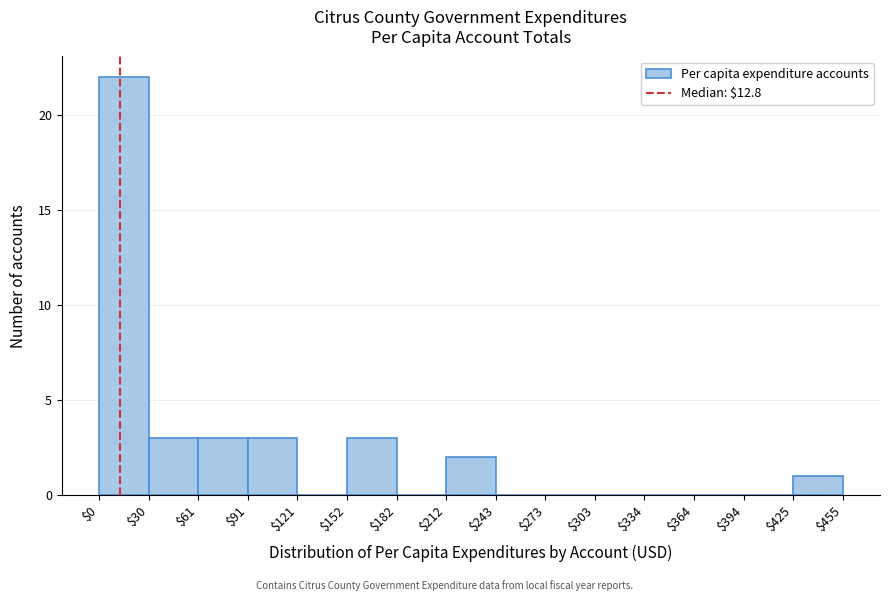

Reading left to right, list every bar in this chart as the range it spans on the x-axis followed by its height. The values are not printed on the chart, so give them approximately, as read against the axis.

$0 to $30: 22
$30 to $61: 3
$61 to $91: 3
$91 to $121: 3
$121 to $152: 0
$152 to $182: 3
$182 to $212: 0
$212 to $243: 2
$243 to $273: 0
$273 to $303: 0
$303 to $334: 0
$334 to $364: 0
$364 to $394: 0
$394 to $425: 0
$425 to $455: 1